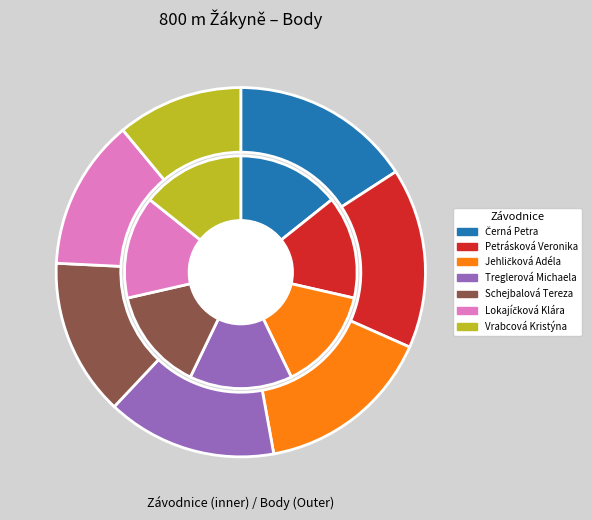

What is the change in value from Petrásková Veronika to Lokajíčková Klára?

-113